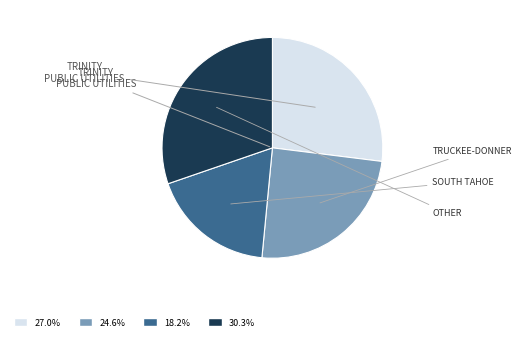

Is there a majority slice in this chart?

No